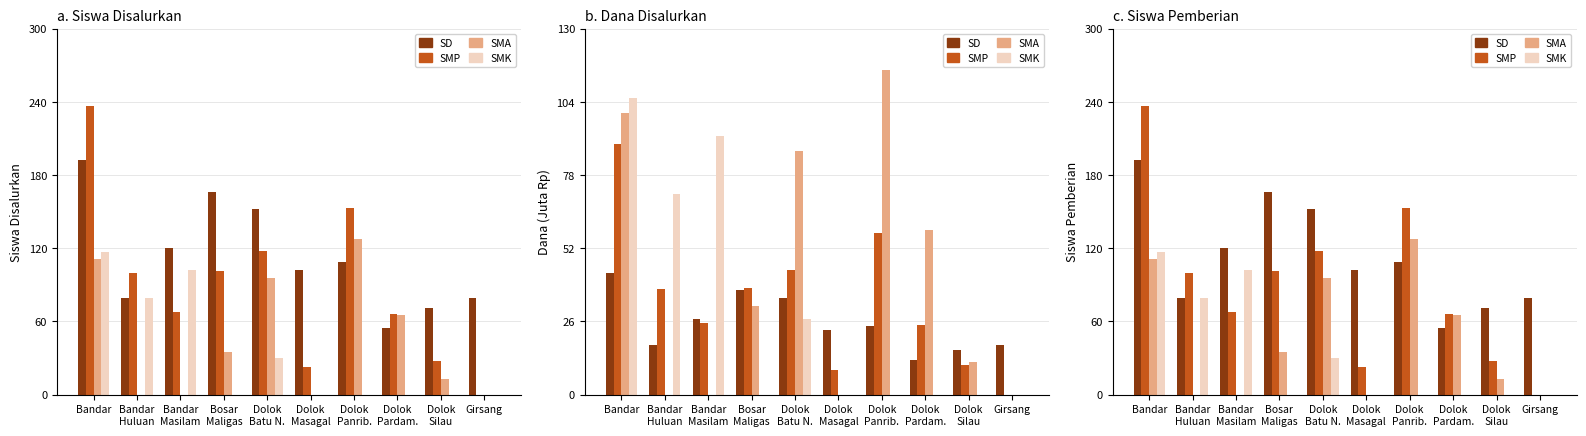

The SMA series shows 81 at Dolok
Panrib.. True or false?

False